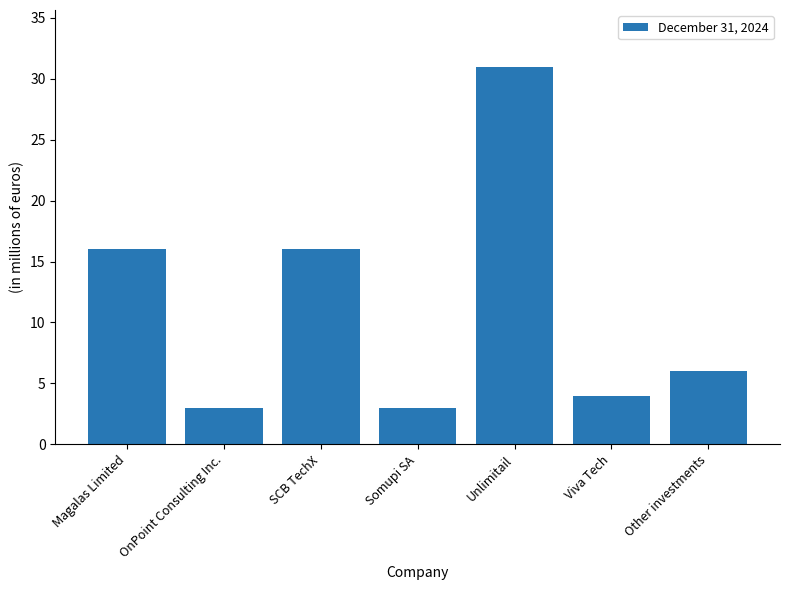

At which category does the chart reach its peak across all series?

Unlimitail